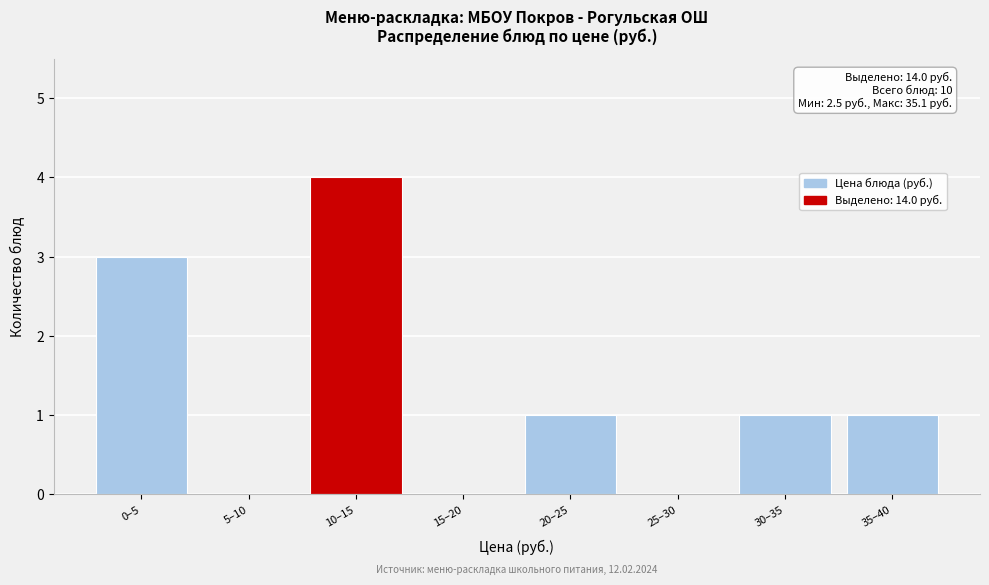

Reading right to left, extract all data points from this chart.

35–40=1	30–35=1	25–30=0	20–25=1	15–20=0	10–15=4	5–10=0	0–5=3